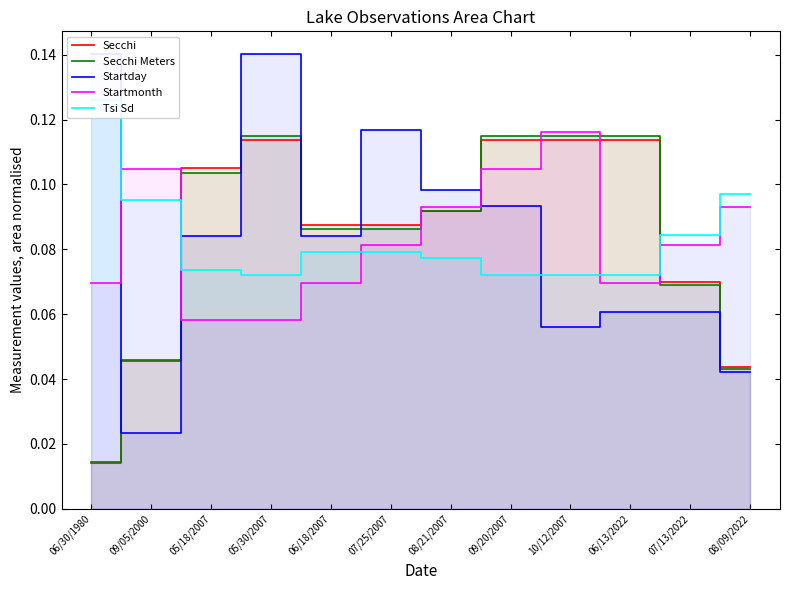

The Tsi Sd series shows 0.1 at 06/18/2007. True or false?

True